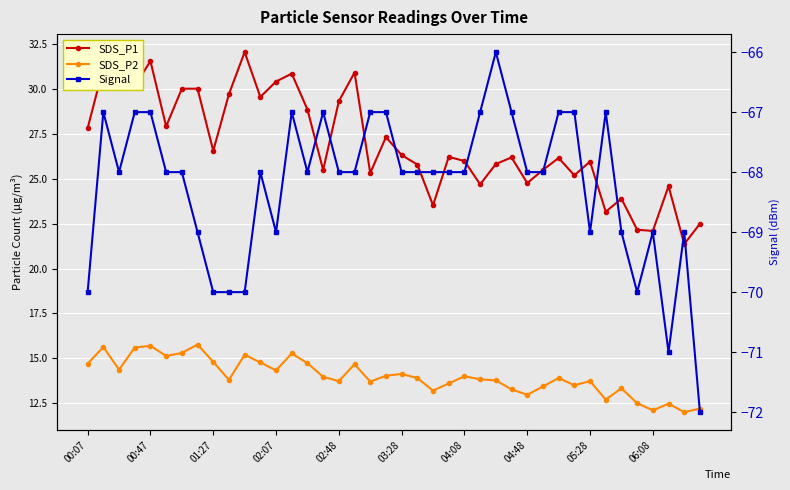

Where does the SDS_P2 series first go above 13?

00:07